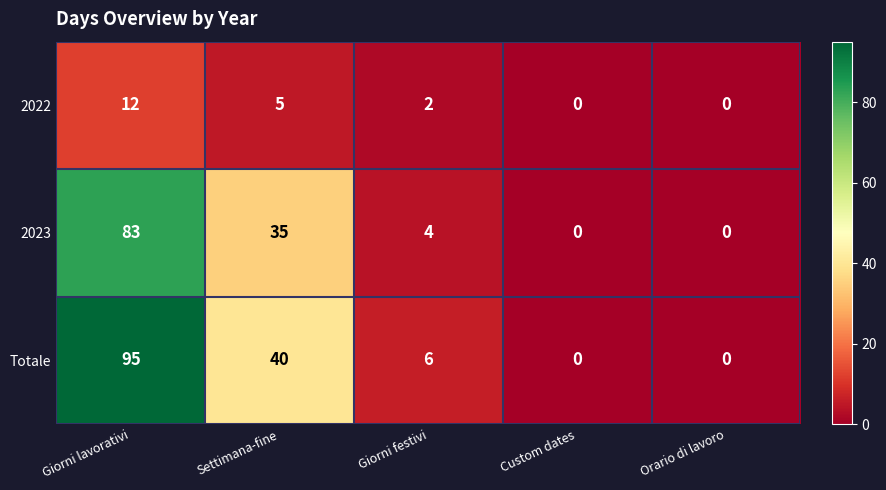

Which series has the largest total across all categories?

Totale